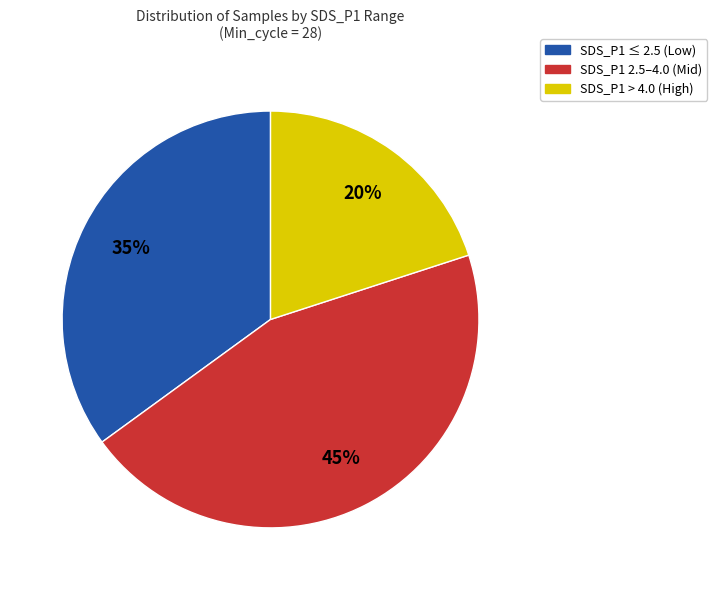

To the nearest percent, what portion does SDS_P1 2.5–4.0 (Mid) represent?

45%